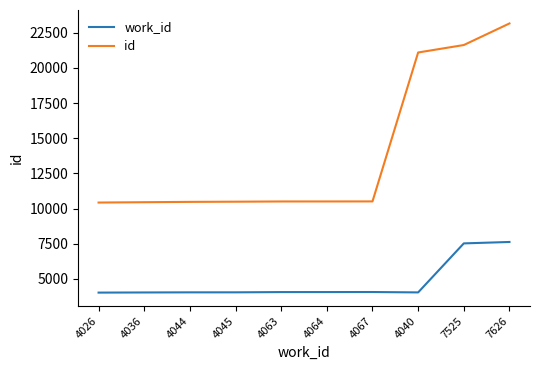

List the series in order of their peak value, lowest first.

work_id, id